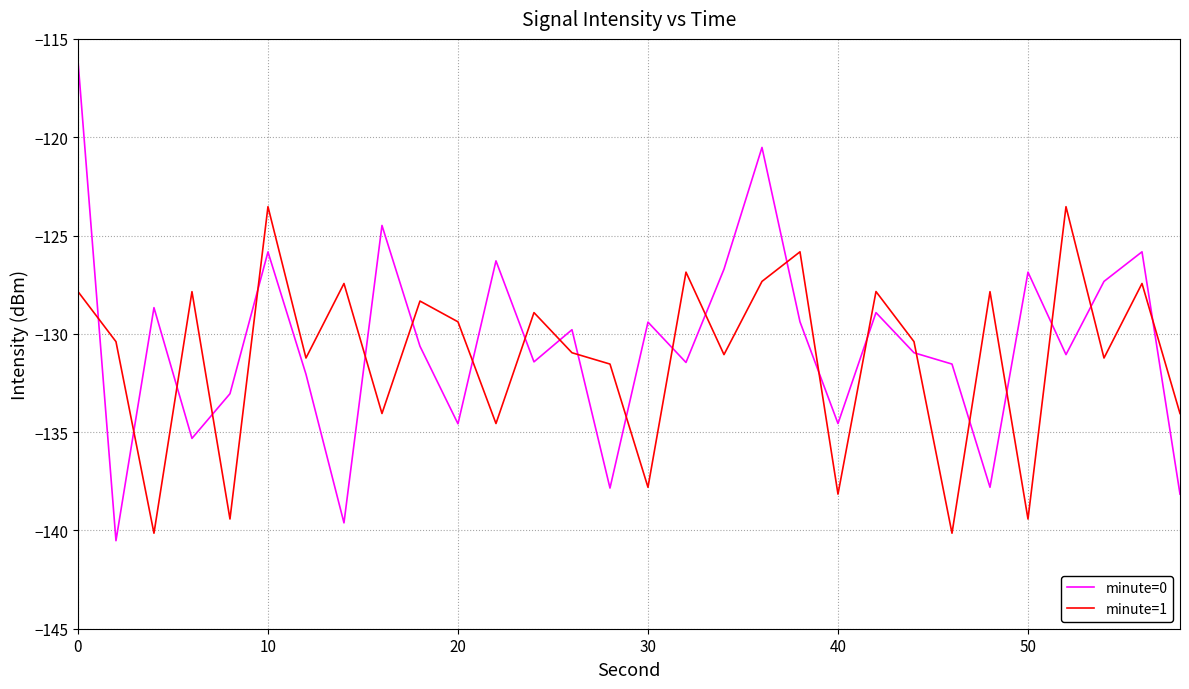

What is the difference between the maximum and minimum values in the minute=1 series?

16.6